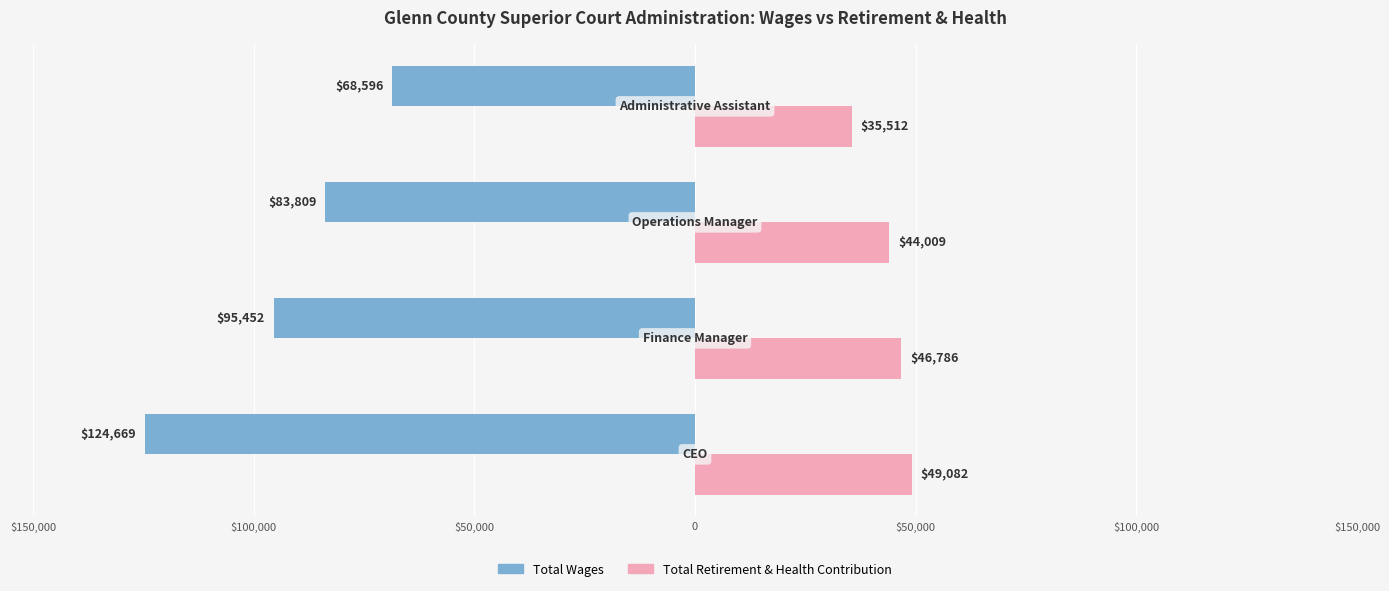

What are all the series names shown in the legend?

Total Wages, Total Retirement & Health Contribution